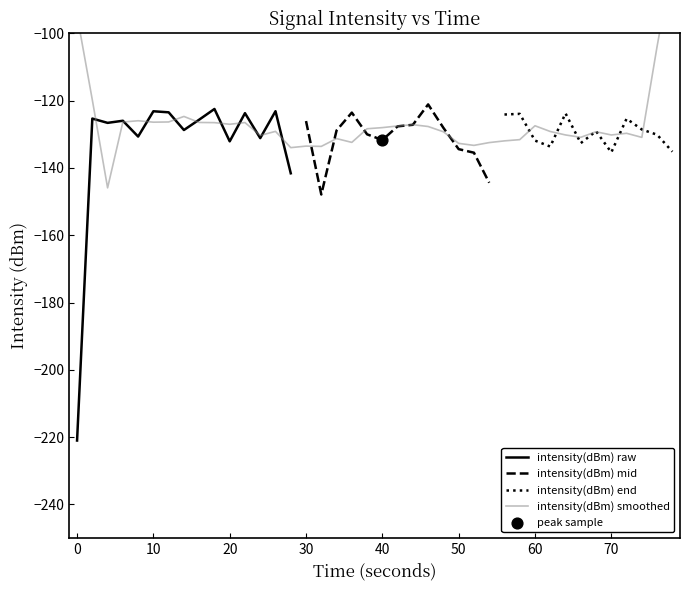

Between 19 and 0, which is larger?

19